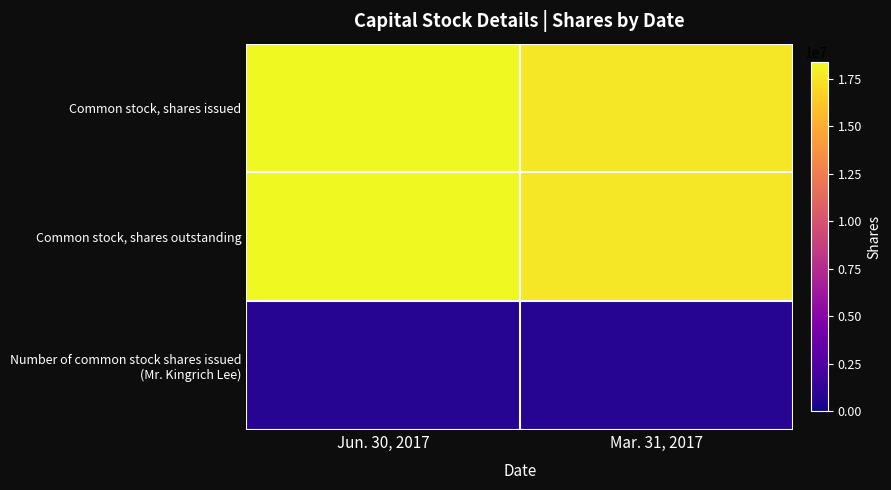

Which category has the highest value across all series?

Jun. 30, 2017